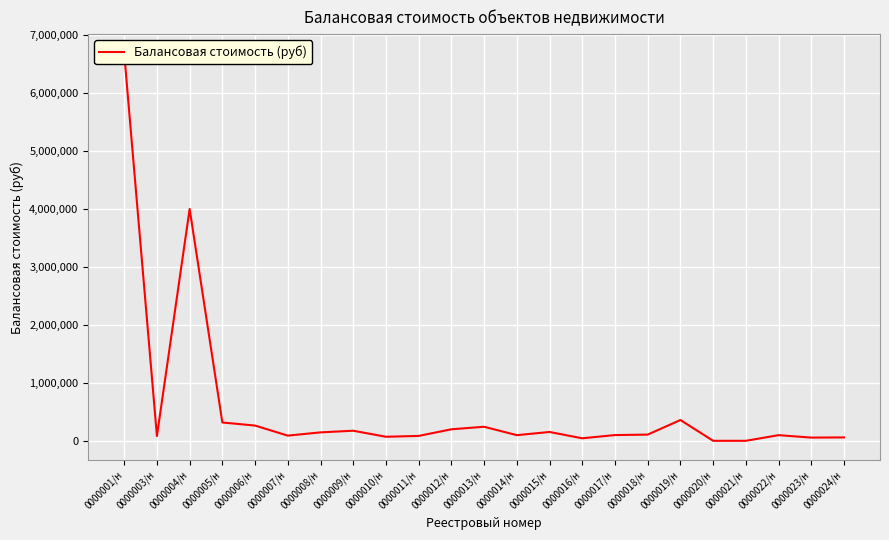

What position from the left is 0000020/н?

19